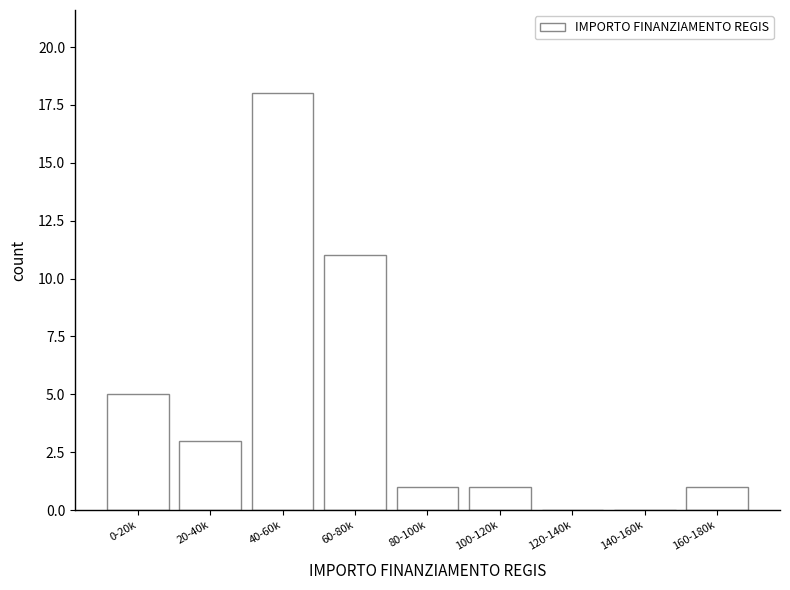

Reading right to left, what are all the values shown in this chart?

160-180k=1	140-160k=0	120-140k=0	100-120k=1	80-100k=1	60-80k=11	40-60k=18	20-40k=3	0-20k=5